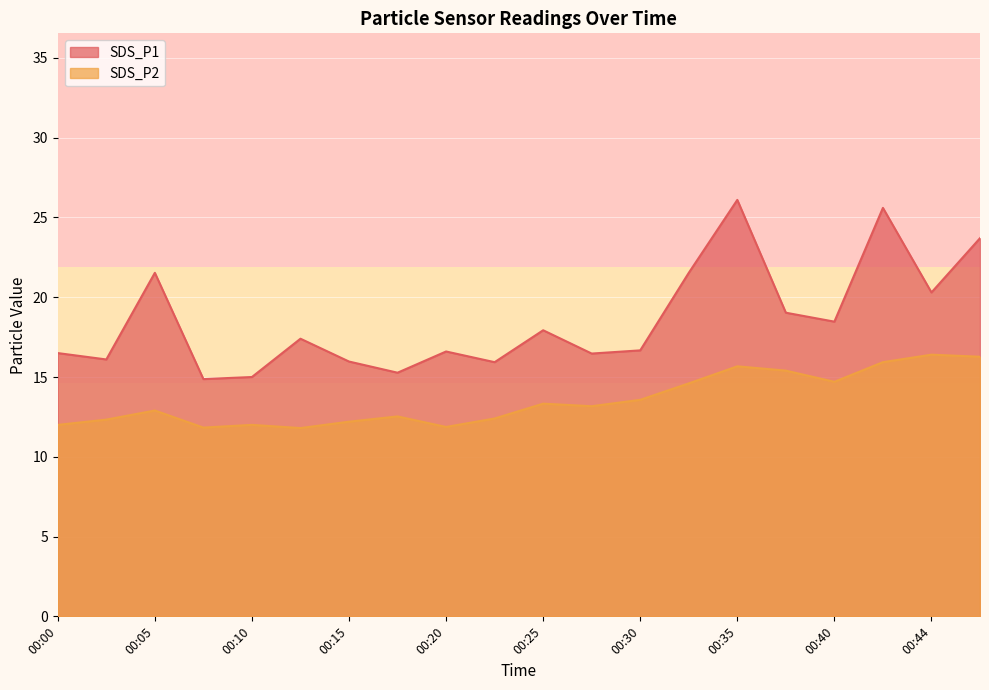

True or false: SDS_P2 and SDS_P1 intersect in this chart.

False